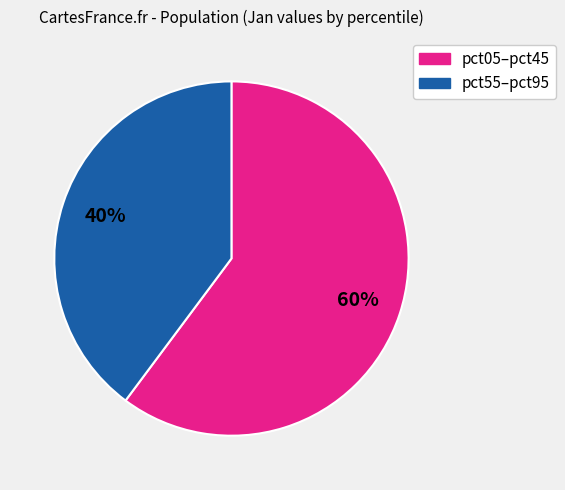

Does any single category account for the majority?

Yes